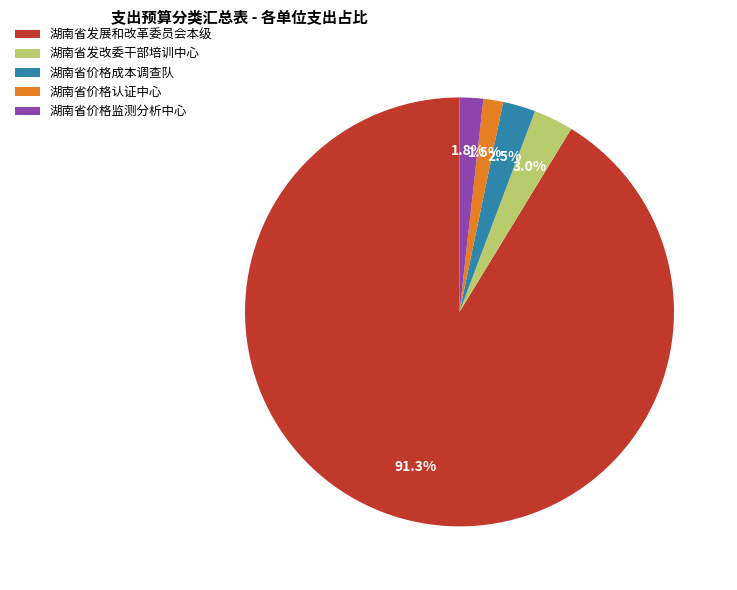

Is there a majority slice in this chart?

Yes